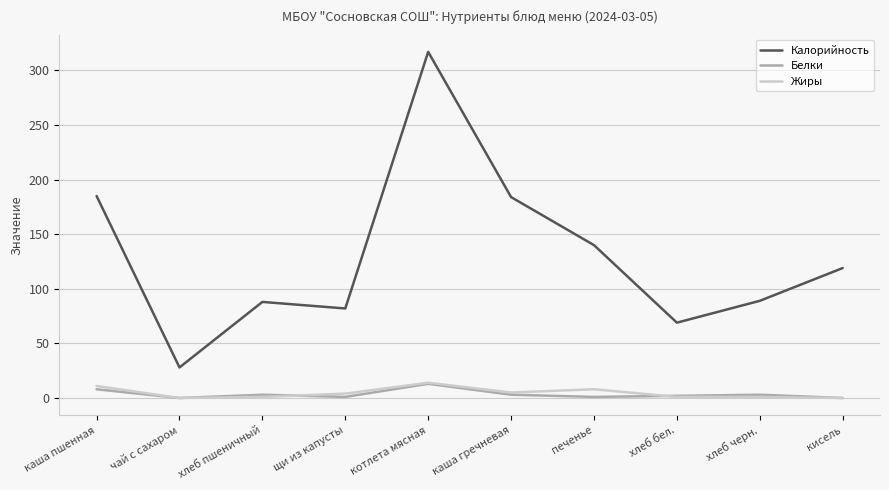

At which category does Белки reach its first local valley?

чай с сахаром